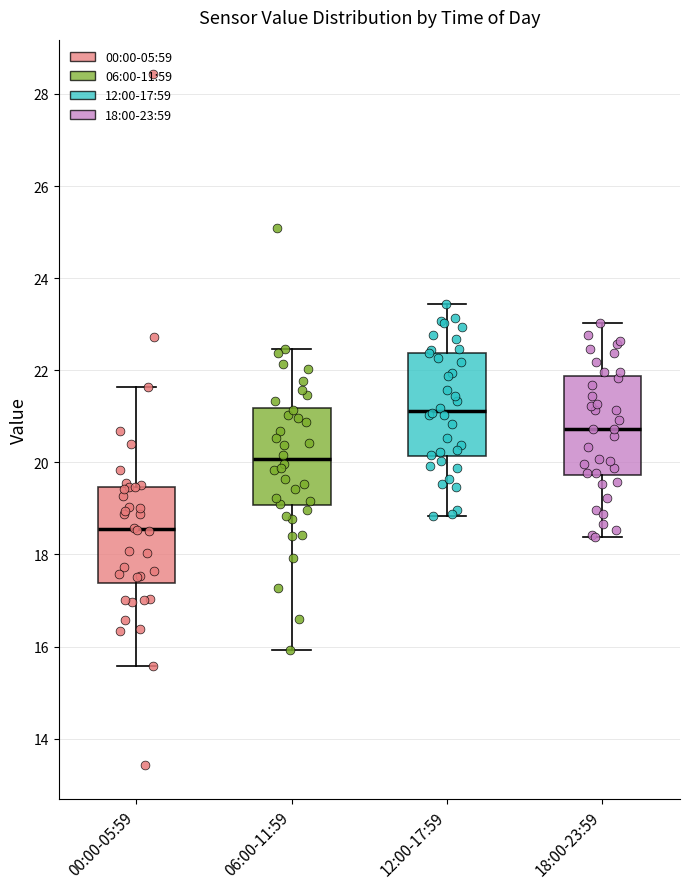

Which box's median line is the highest?

12:00-17:59